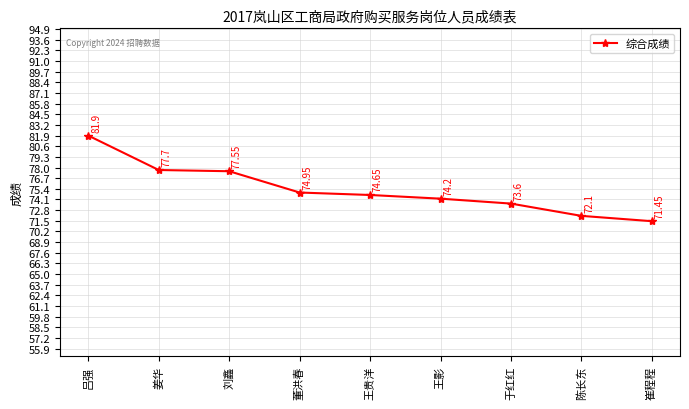

Approximately how many times larger is the value at 陈长东 compared to 崔程程?

1.0